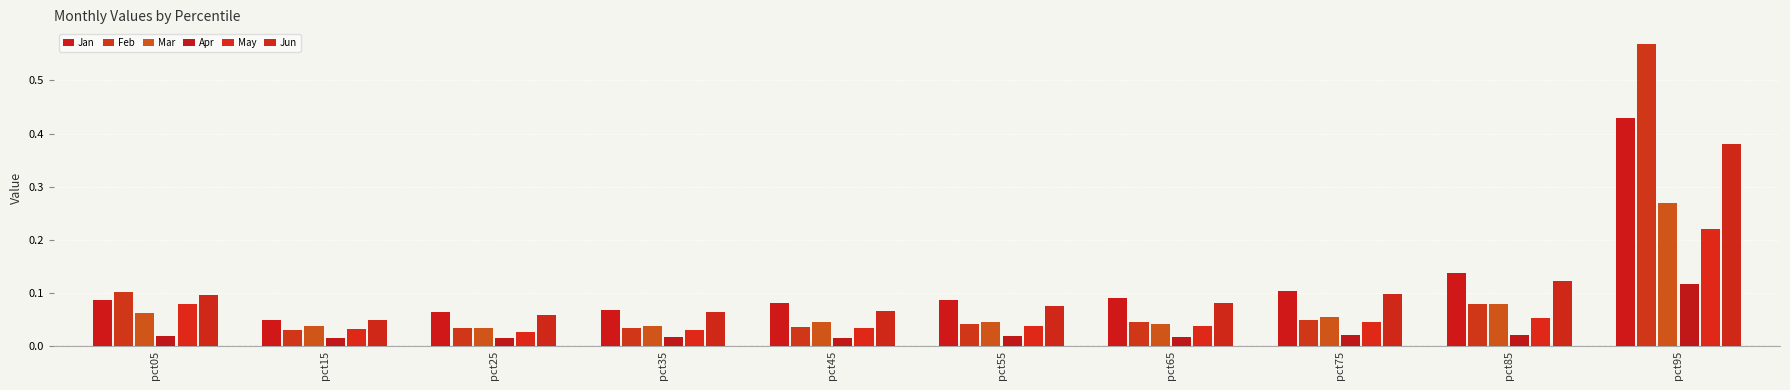

What is the sum of the Jan values at pct45 and pct95?

0.5